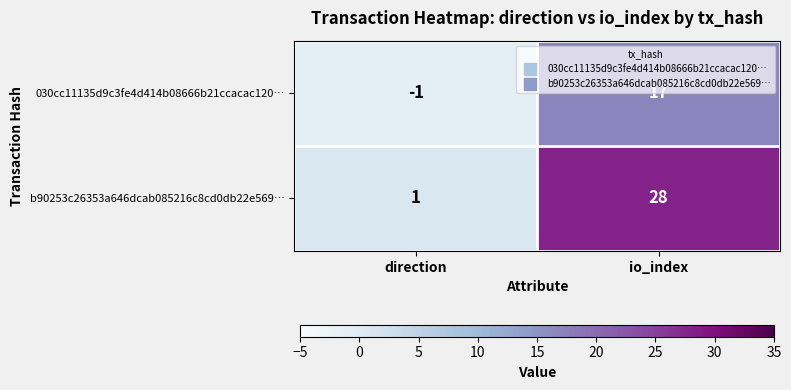

Rank the series by their average value, from lowest to highest.

030cc11135d9c3fe4d414b08666b21ccacac120…, b90253c26353a646dcab085216c8cd0db22e569…